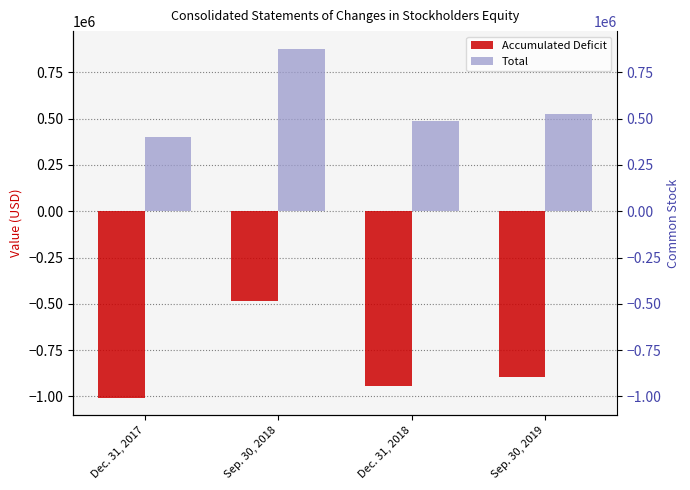

Reading left to right, extract all data points from this chart.

Accumulated Deficit: Dec. 31, 2017=-1006595	Sep. 30, 2018=-487201	Dec. 31, 2018=-943235	Sep. 30, 2019=-897771
Total: Dec. 31, 2017=400718	Sep. 30, 2018=878058	Dec. 31, 2018=487673	Sep. 30, 2019=523718